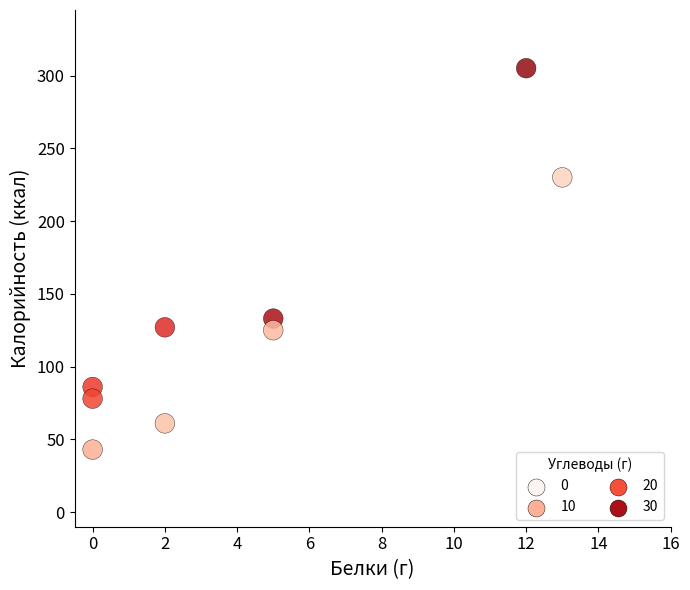

What is the range of Y values (max minus min)?

262